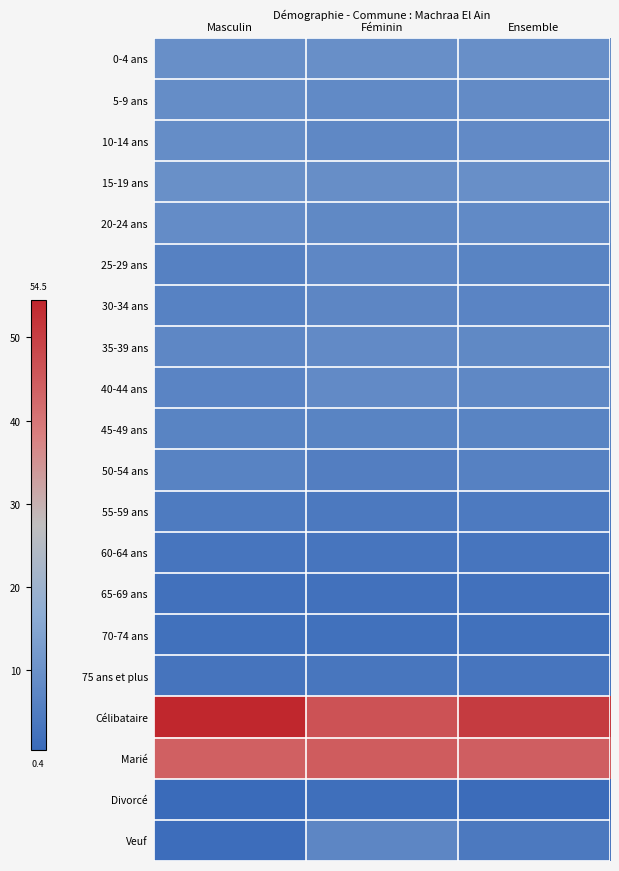

How many distinct data groups are displayed?

20